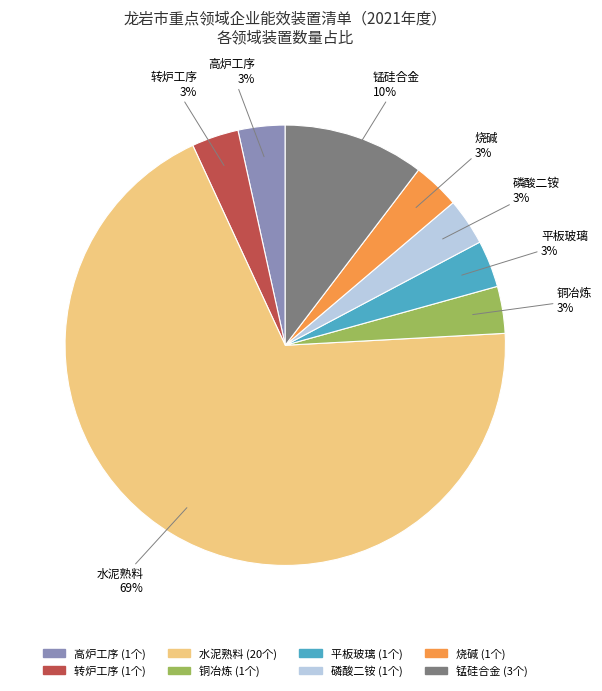

Do 烧碱 and 磷酸二铵 together represent more than half of the pie?

No